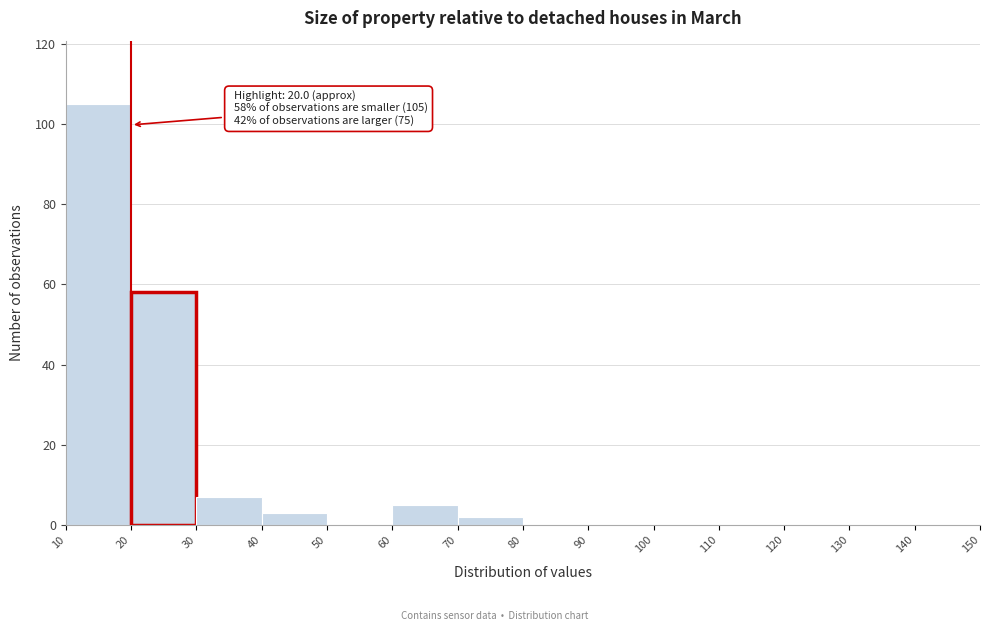

Over which range of the x-axis is the bar tallest?

10 to 20